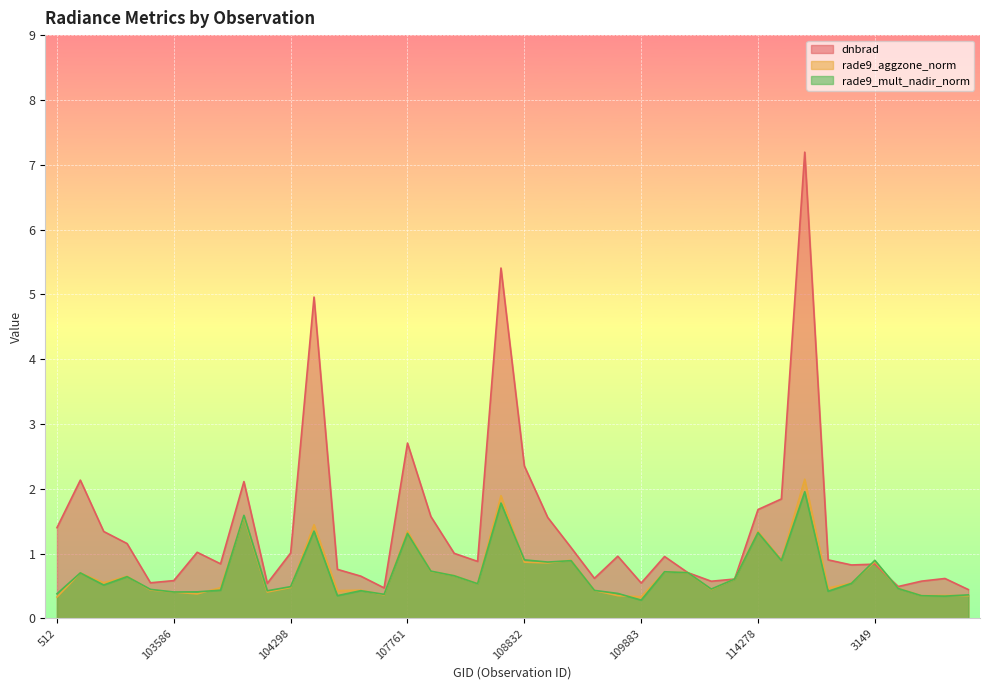

Is the value of dnbrad at 917 greater than the value of rade9_mult_nadir_norm at 1853?

Yes